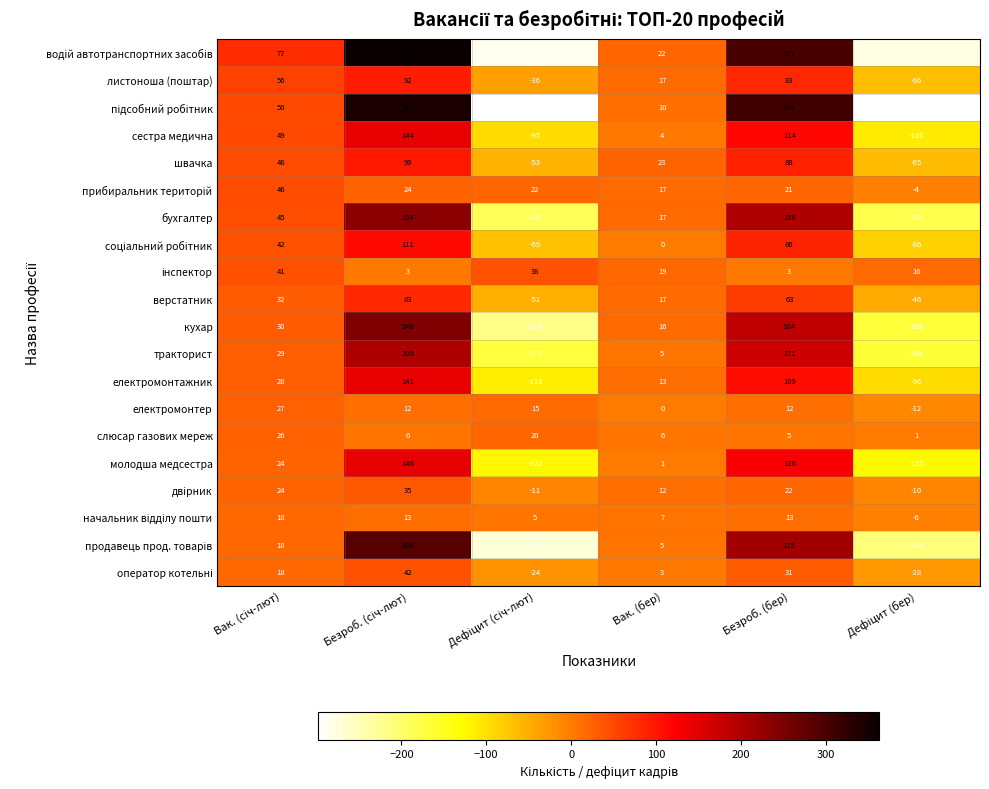

What is the maximum value for електромонтажник?

141